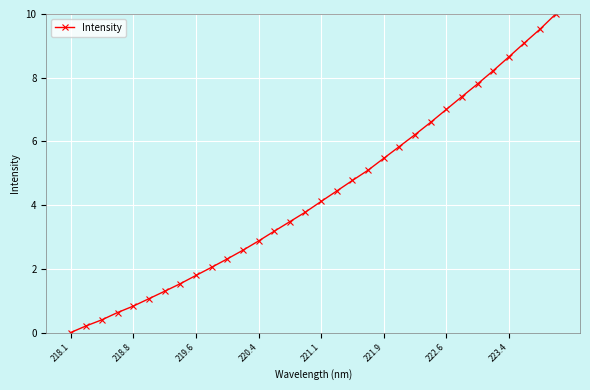

What is the difference between the maximum and minimum values?

10.0